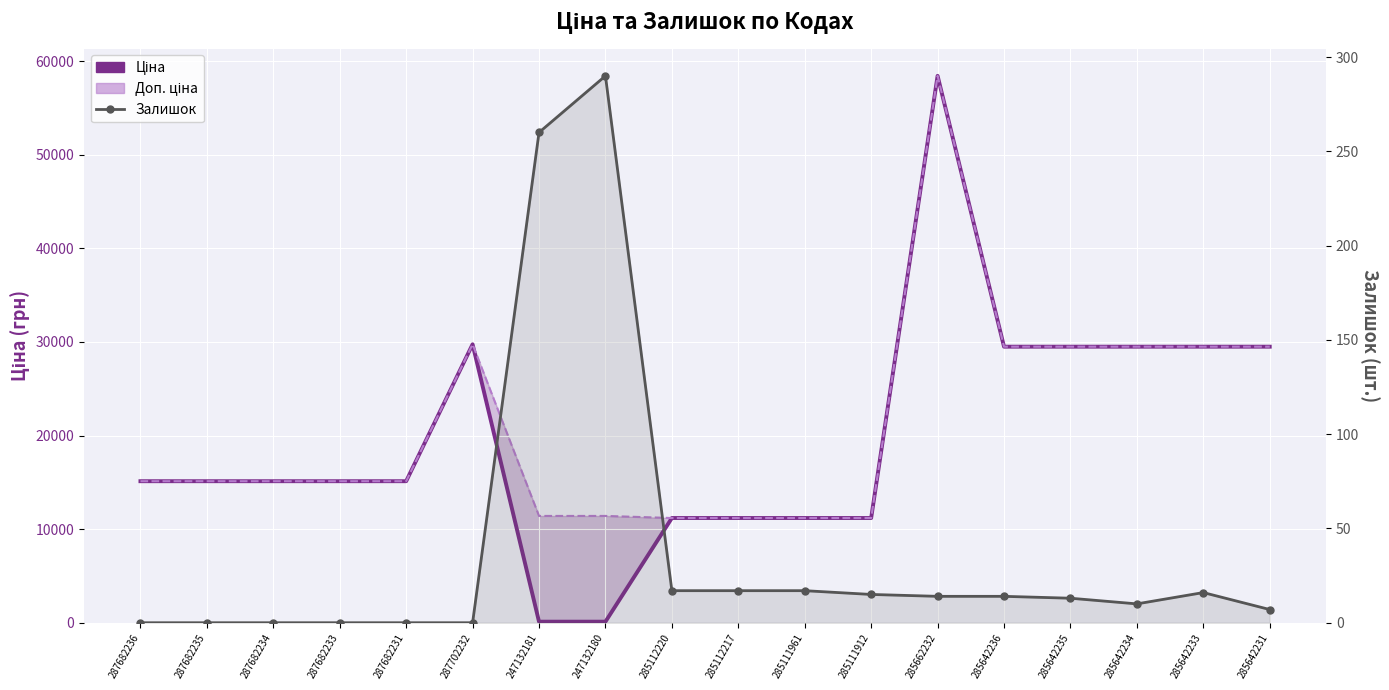

Reading left to right, list all the values displayed in this chart.

Ціна: 287682236=15120.0	287682235=15120.0	287682234=15120.0	287682233=15120.0	287682231=15120.0	287702232=29747.2	247132181=114.1	247132180=114.1	285112220=11188.2	285112217=11188.2	285111961=11188.2	285111912=11188.2	285662232=58426.5	285642236=29491.5	285642235=29491.5	285642234=29491.5	285642233=29491.5	285642231=29491.5
Доп. ціна: 287682236=15120.0	287682235=15120.0	287682234=15120.0	287682233=15120.0	287682231=15120.0	287702232=29747.2	247132181=11410.0	247132180=11410.0	285112220=11188.2	285112217=11188.2	285111961=11188.2	285111912=11188.2	285662232=58426.5	285642236=29491.5	285642235=29491.5	285642234=29491.5	285642233=29491.5	285642231=29491.5
Залишок: 287682236=0.0	287682235=0.0	287682234=0.0	287682233=0.0	287682231=0.0	287702232=0.0	247132181=260.0	247132180=290.0	285112220=17.0	285112217=17.0	285111961=17.0	285111912=15.0	285662232=14.0	285642236=14.0	285642235=13.0	285642234=10.0	285642233=16.0	285642231=7.0